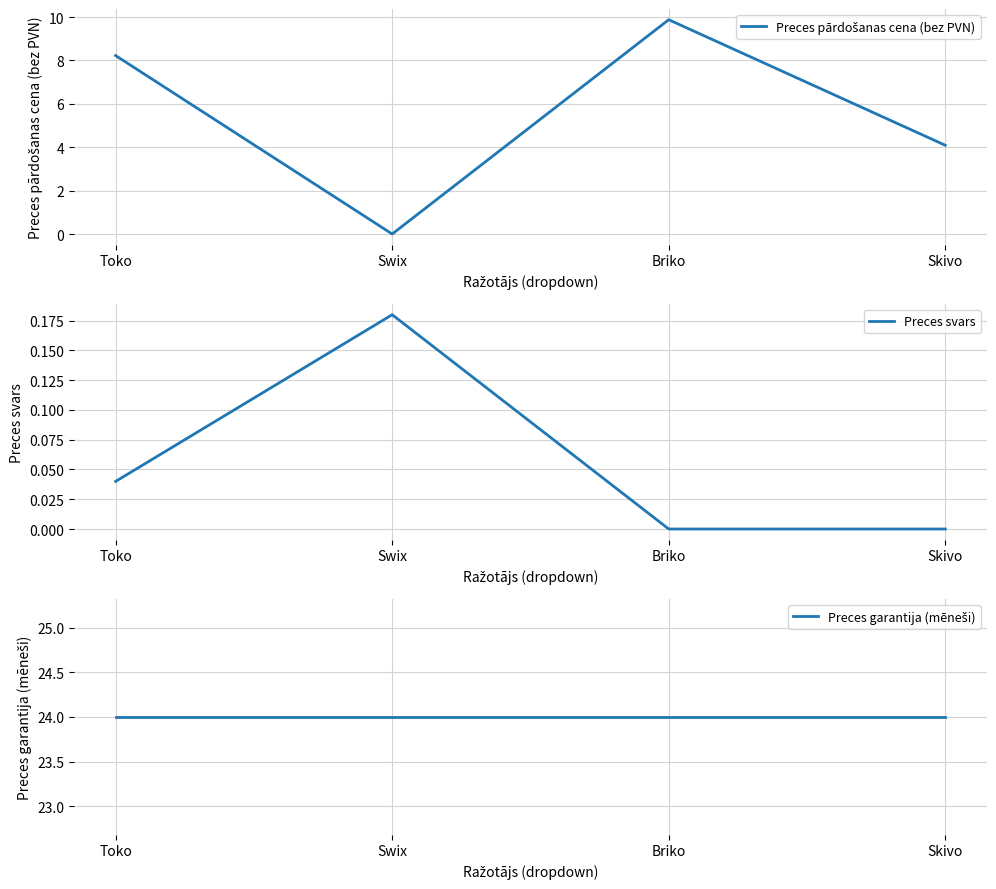

True or false: Preces pārdošanas cena (bez PVN) and Preces svars intersect in this chart.

True